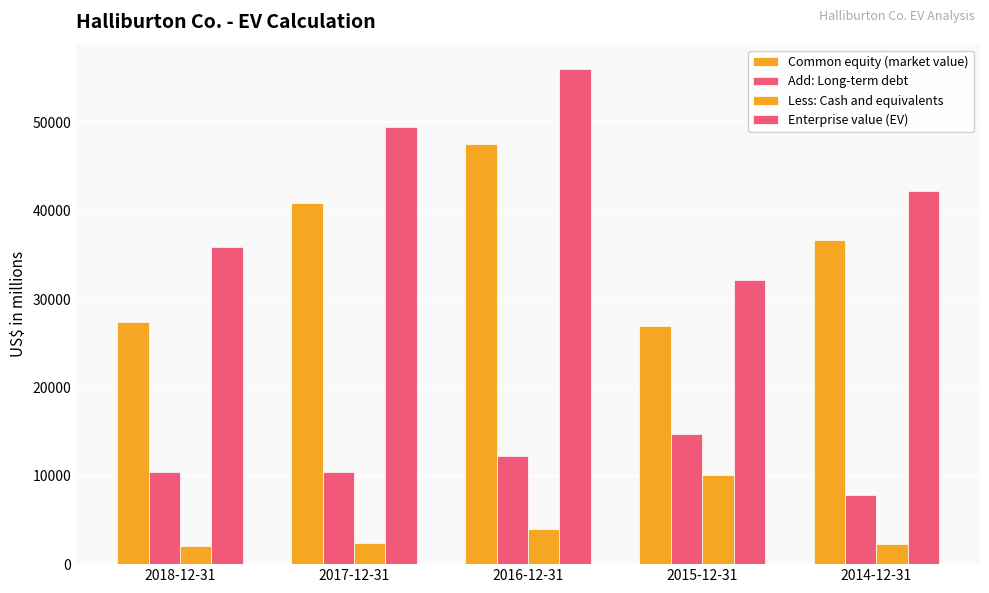

How many data points in Common equity (market value) are less than 36638?

2